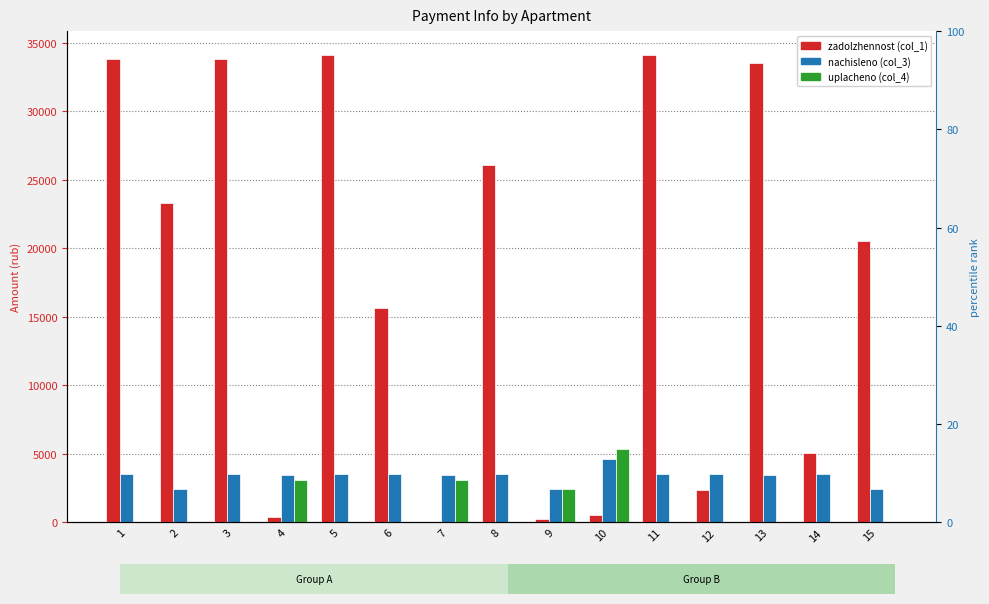

Which category has the highest value across all series?

5